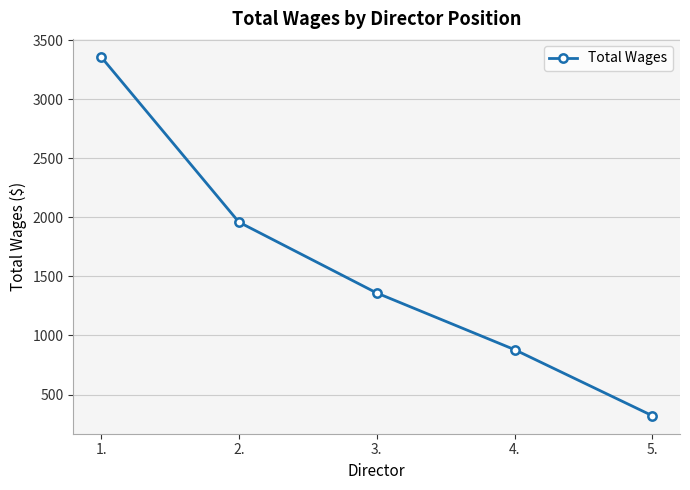

What is the ratio of the value at 3. to the value at 4.?

1.5